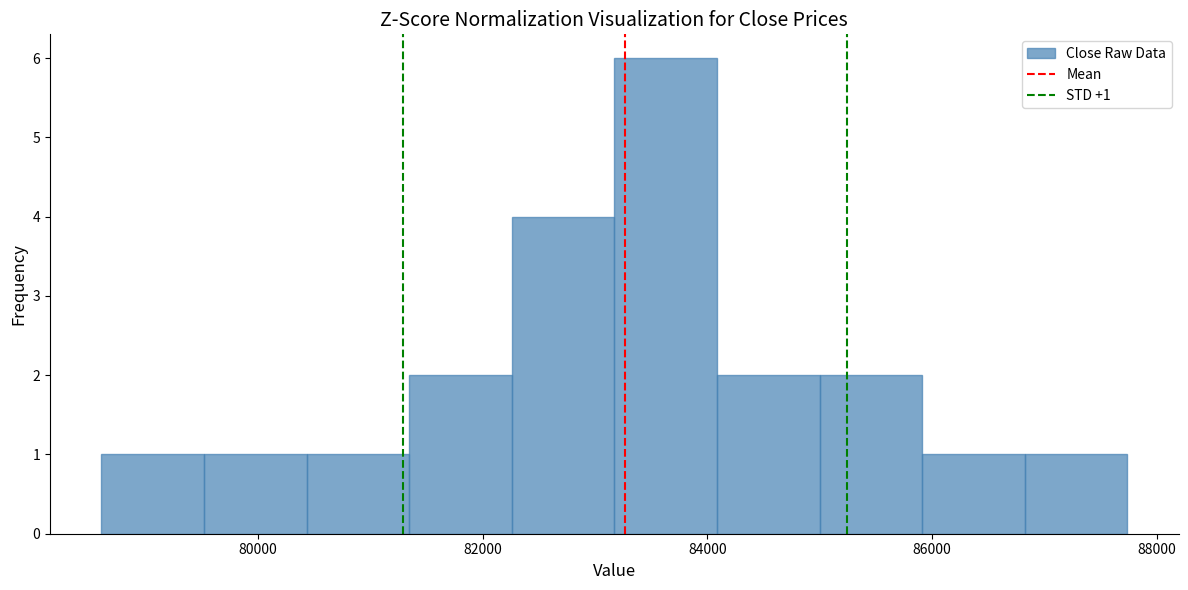

Which range on the x-axis has the tallest bar?

83200 to 84000